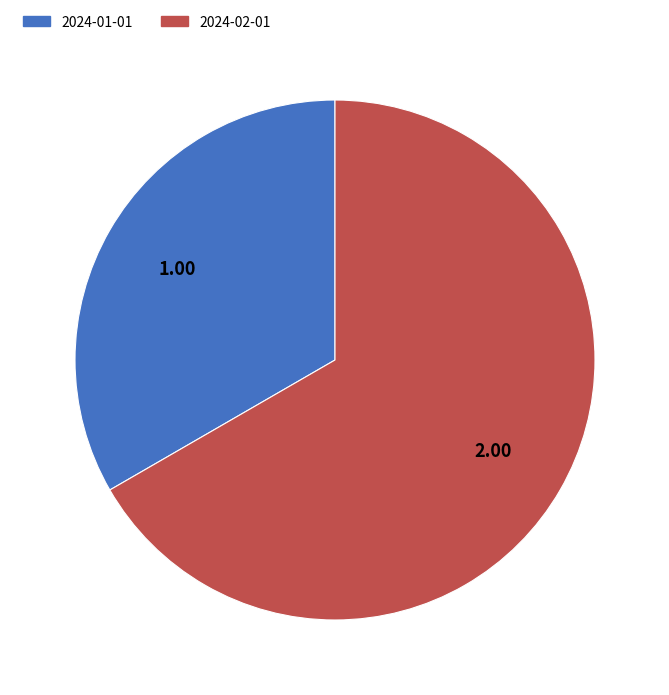

Combined, do 2024-01-01 and 2024-02-01 account for over 50%?

Yes